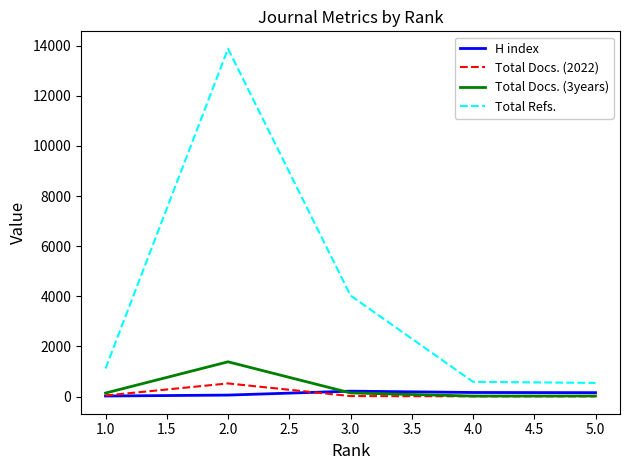

At which category is the sum across all series the highest?

2.0